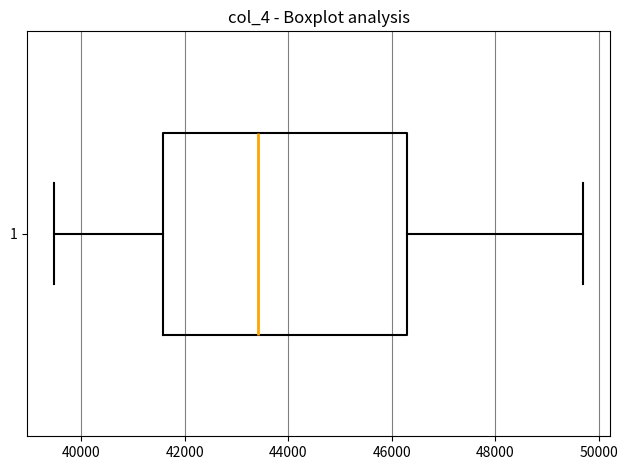

Where is the right edge of the box at y = 1 on the x-axis? The values are not printed on the chart, so give them approximately, as read against the axis.

46400